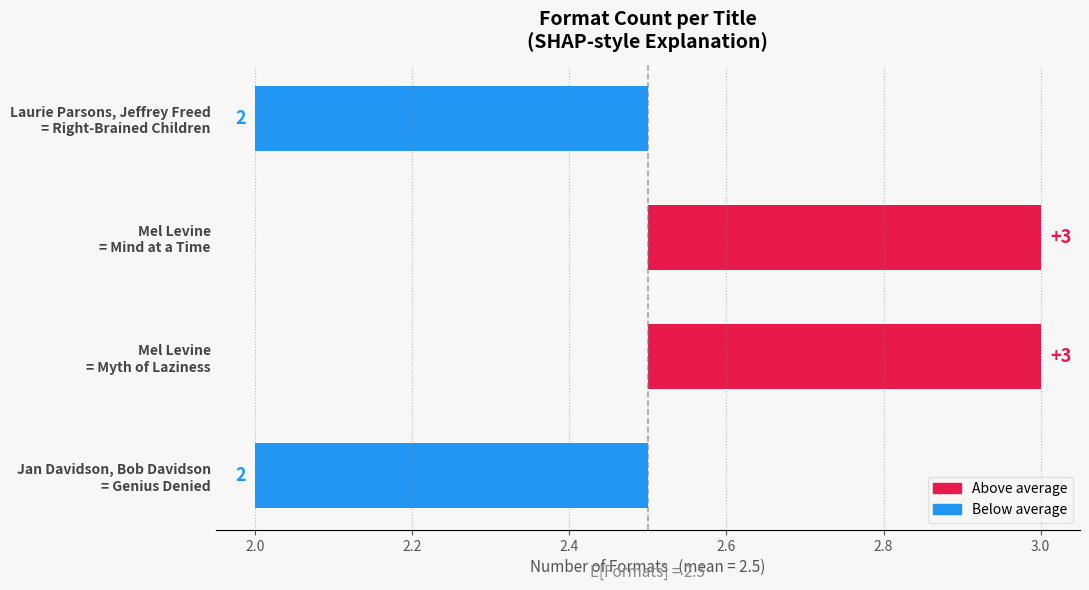

The value at Jan Davidson, Bob Davidson = Genius Denied is -0.8. True or false?

False